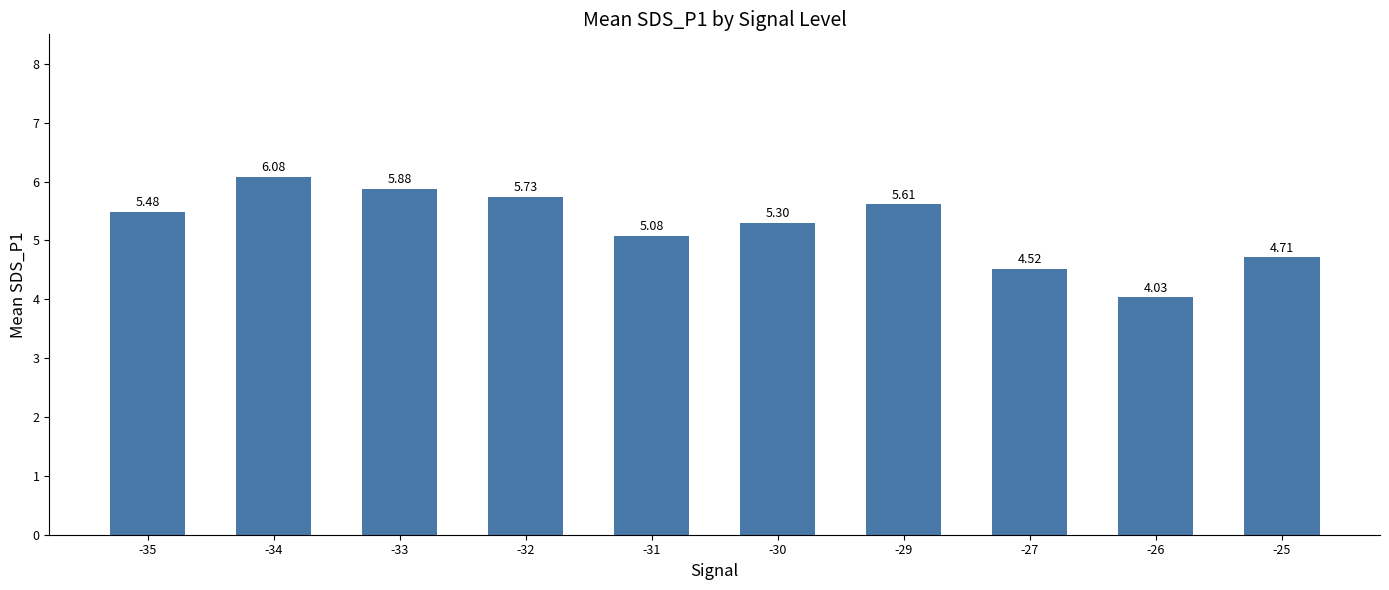

What is the sum of the values at -33 and -34?

12.0